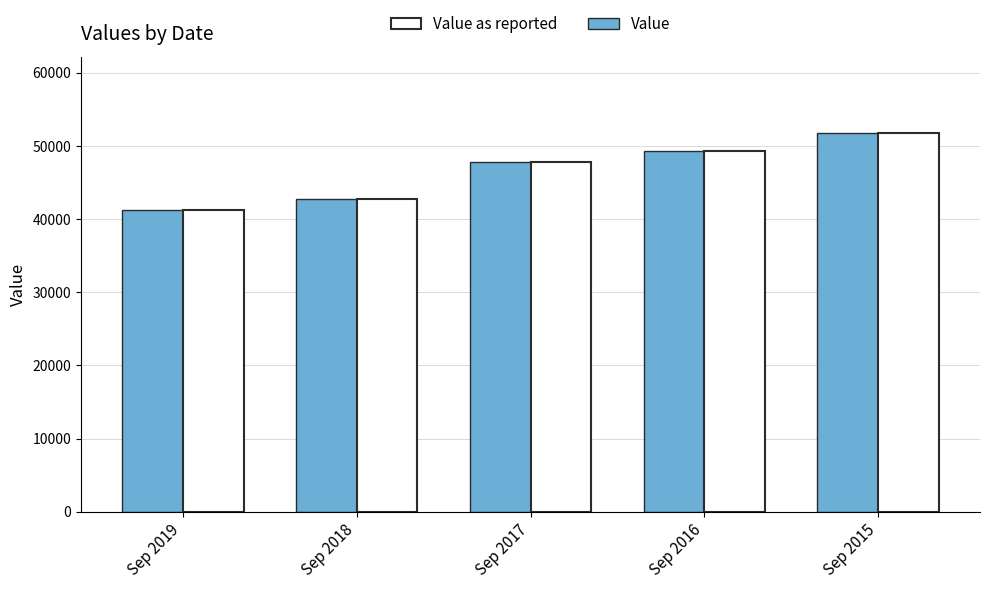

Count the Value as reported values in the range 42787 to 49349.

3